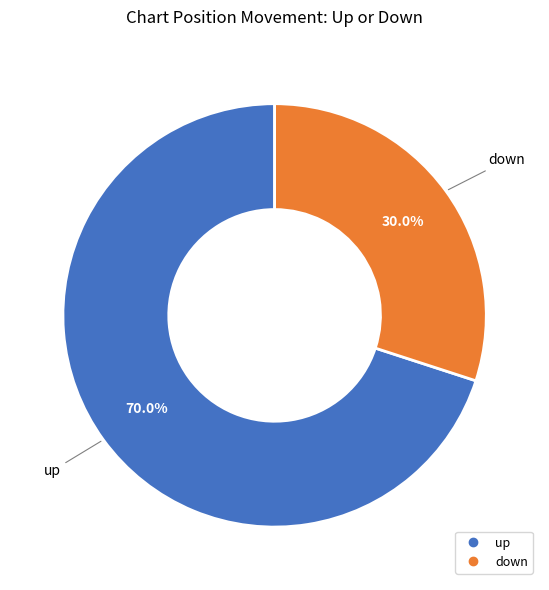

Which has a higher value, down or up?

up